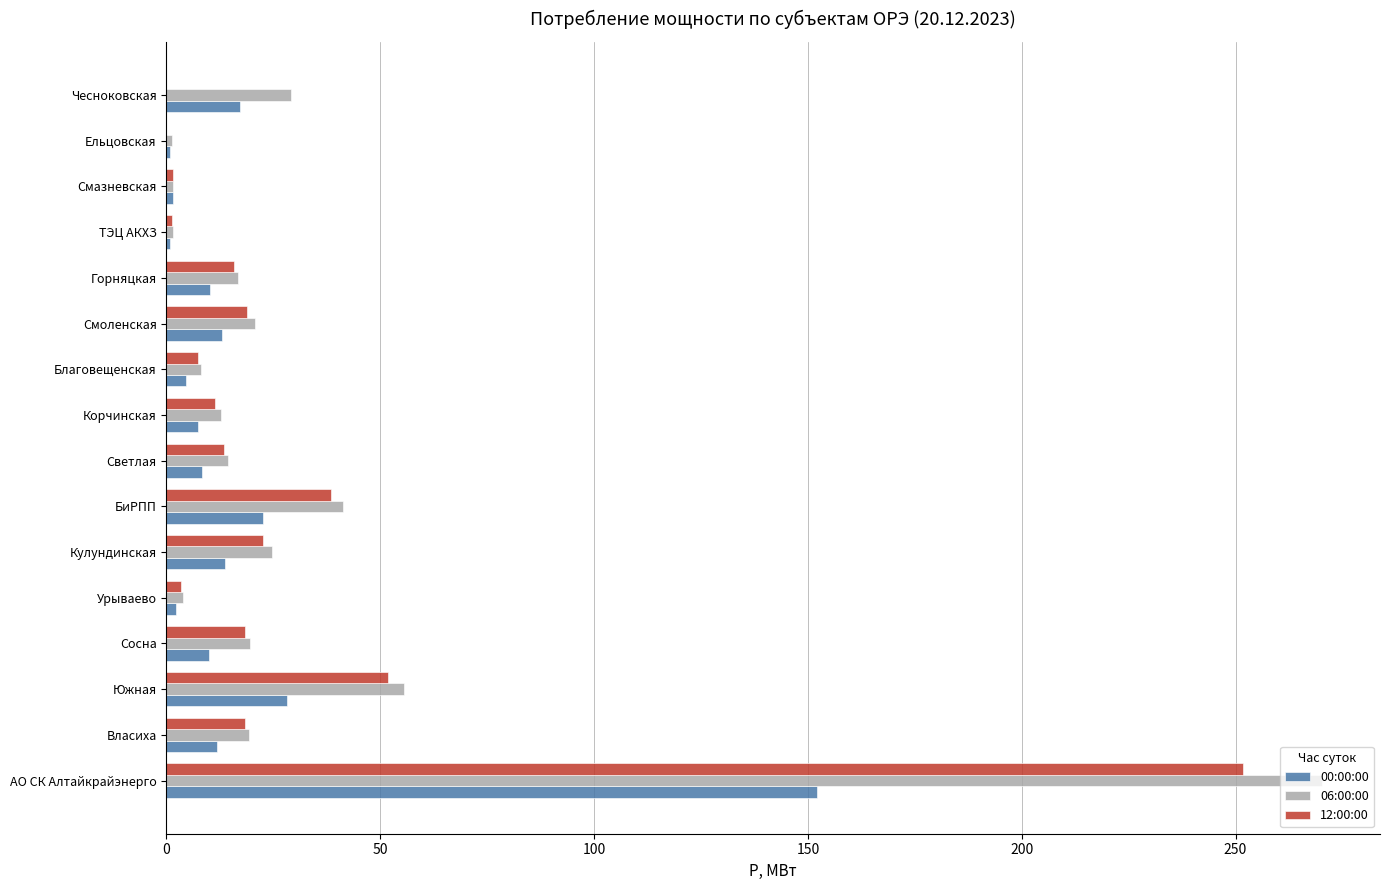

The value of 00:00:00 at Горняцкая is 10.1. True or false?

True